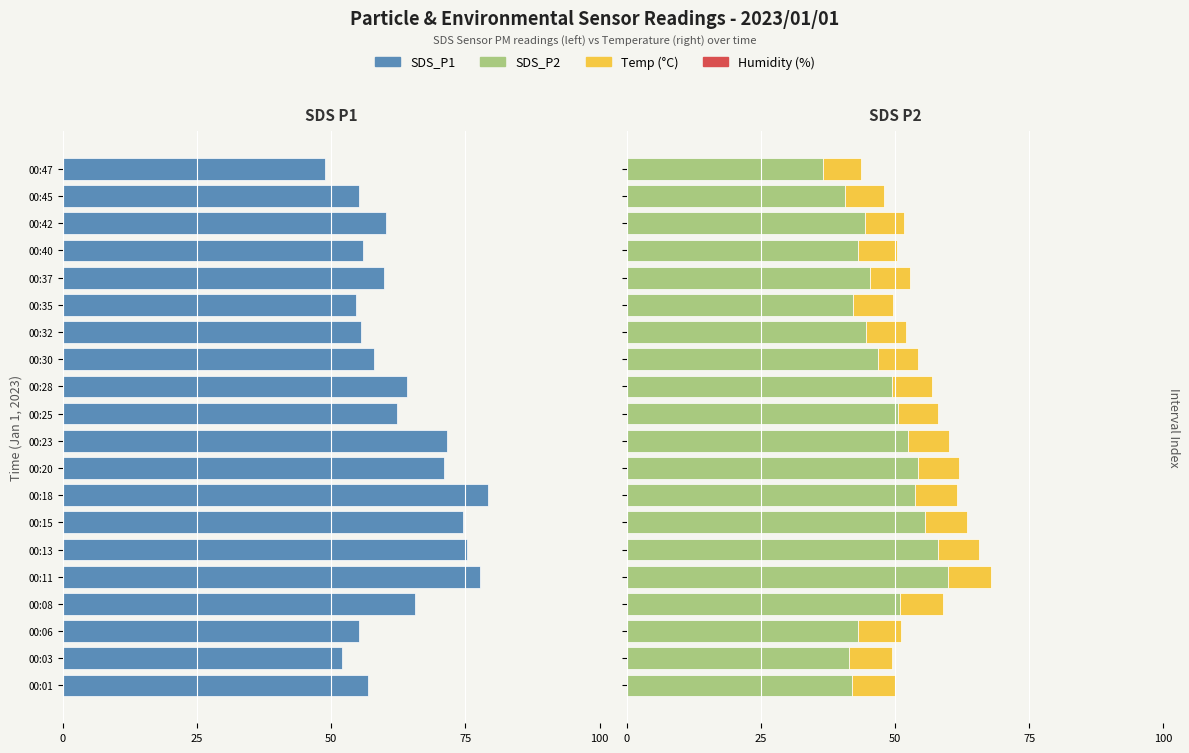

Does the chart contain any negative values?

No